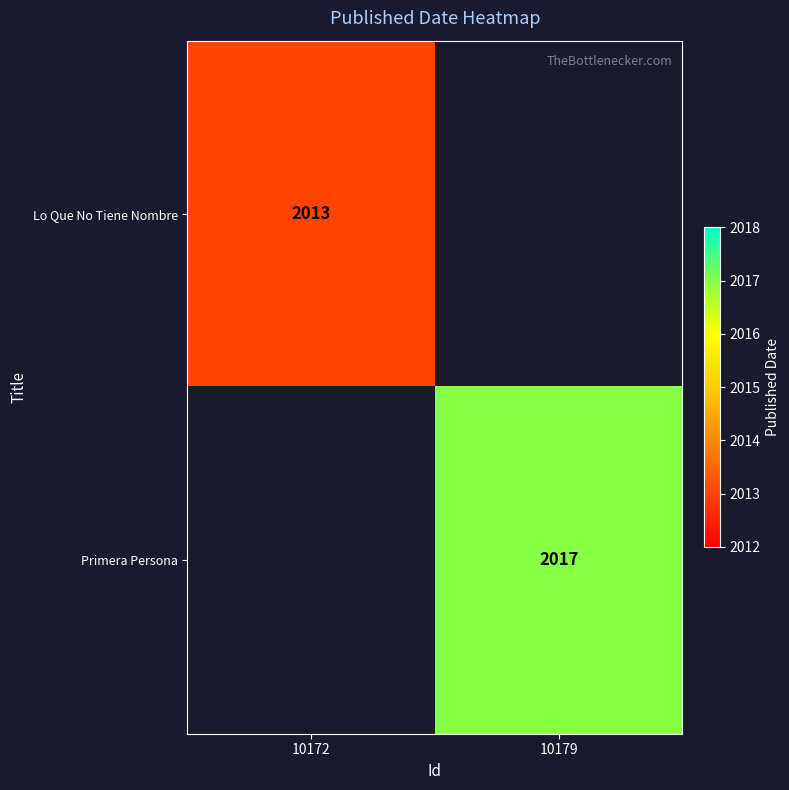

The Primera Persona series shows 2017 at 10179. True or false?

True